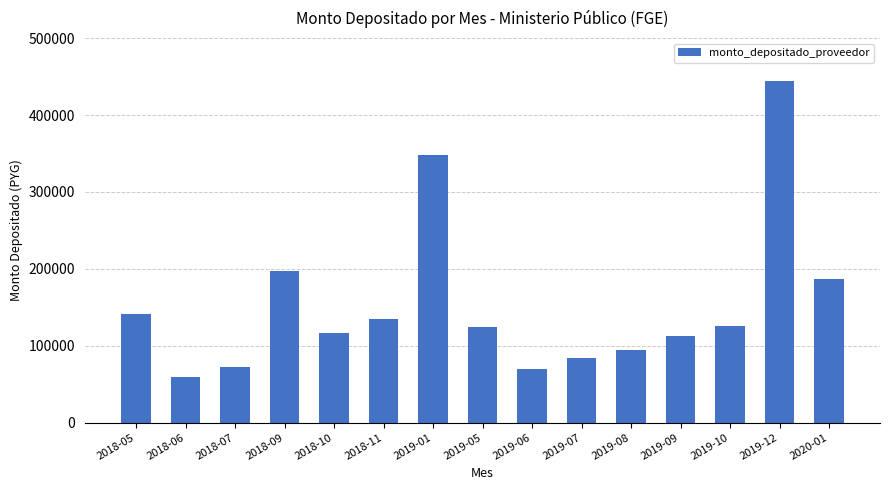

What is the sum of all values?

2311626